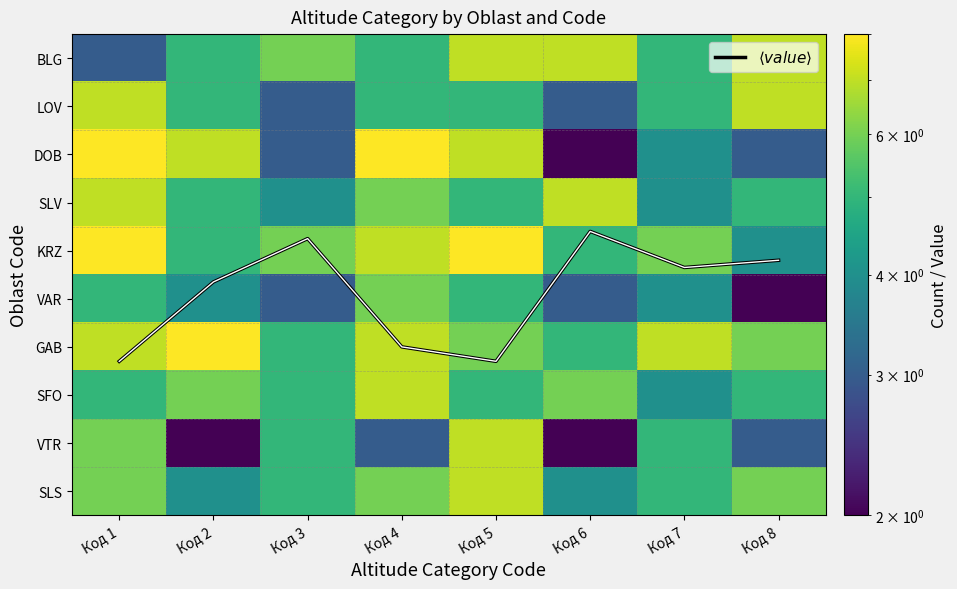

Which series has the widest spread of values?

DOB